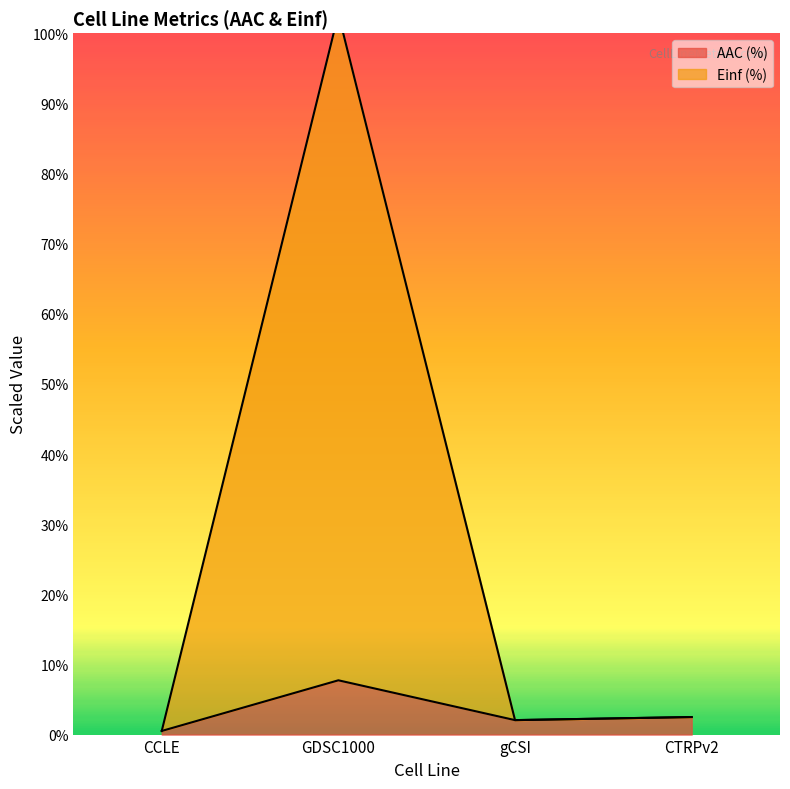

Where is the first local minimum for AAC (%)?

gCSI